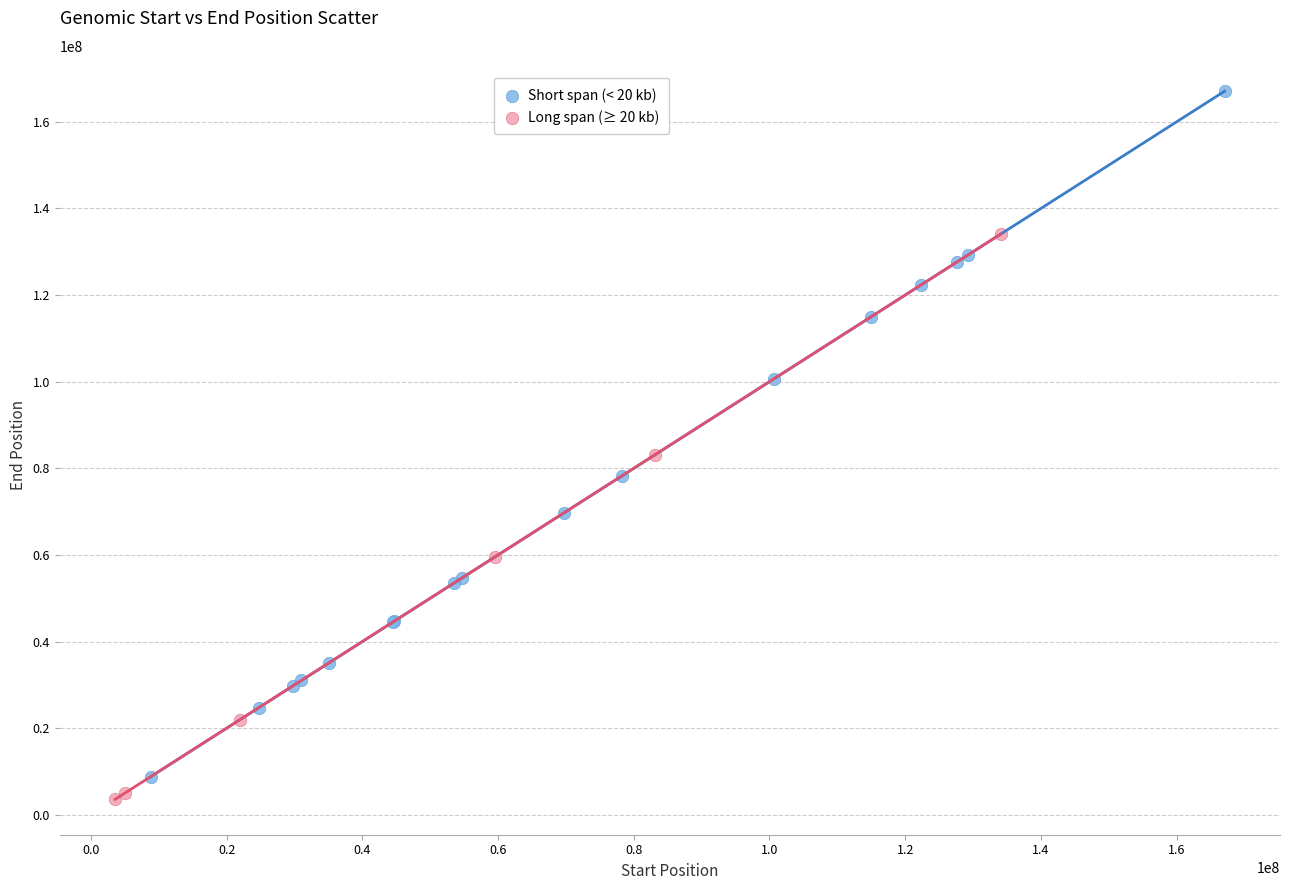

Which series contains the lowest Y value?

Long span (≥ 20 kb)